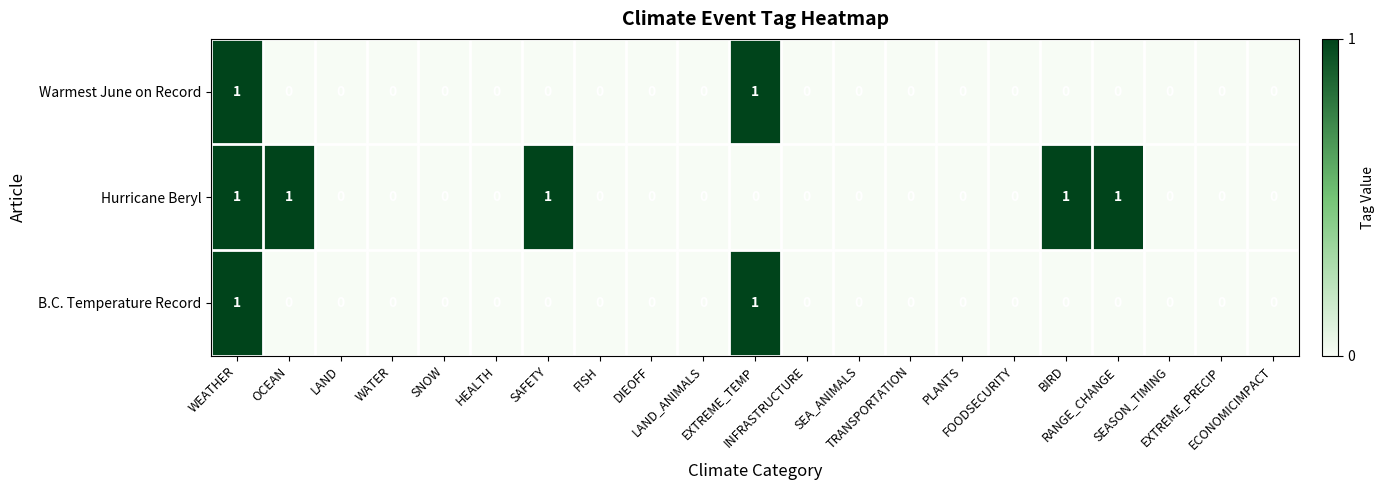

Which series has the largest total across all categories?

Hurricane Beryl